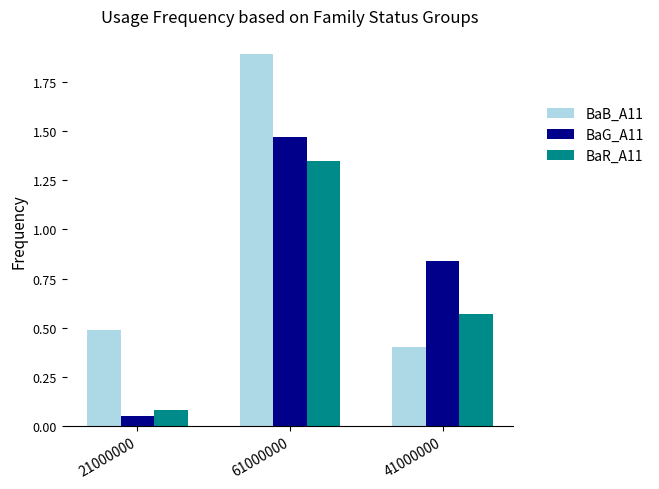

The value of BaB_A11 at 41000000 is 0.2. True or false?

False